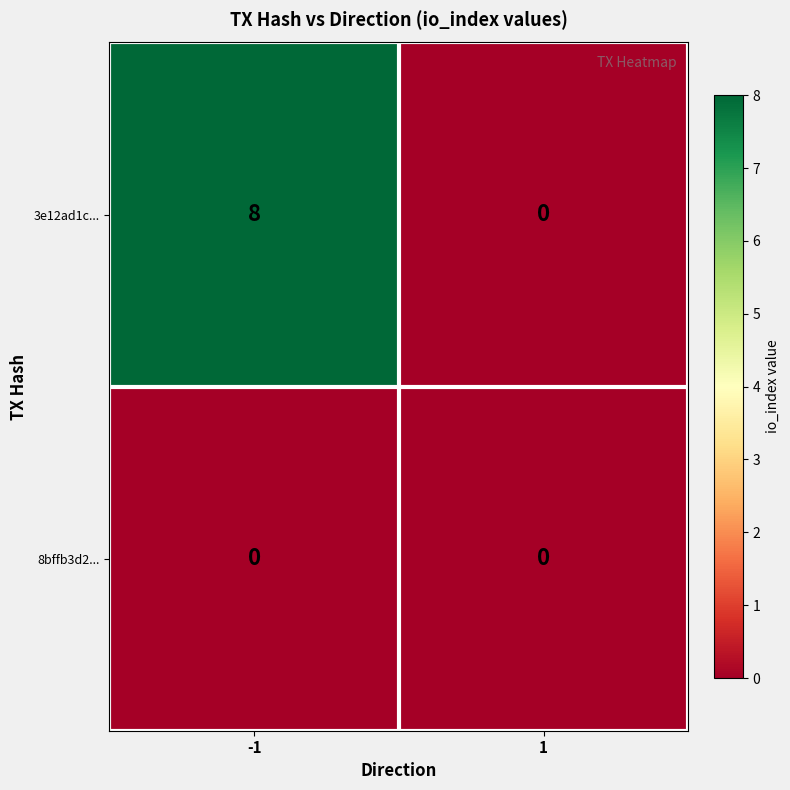

The value of 8bffb3d2... at -1 is 0. True or false?

True